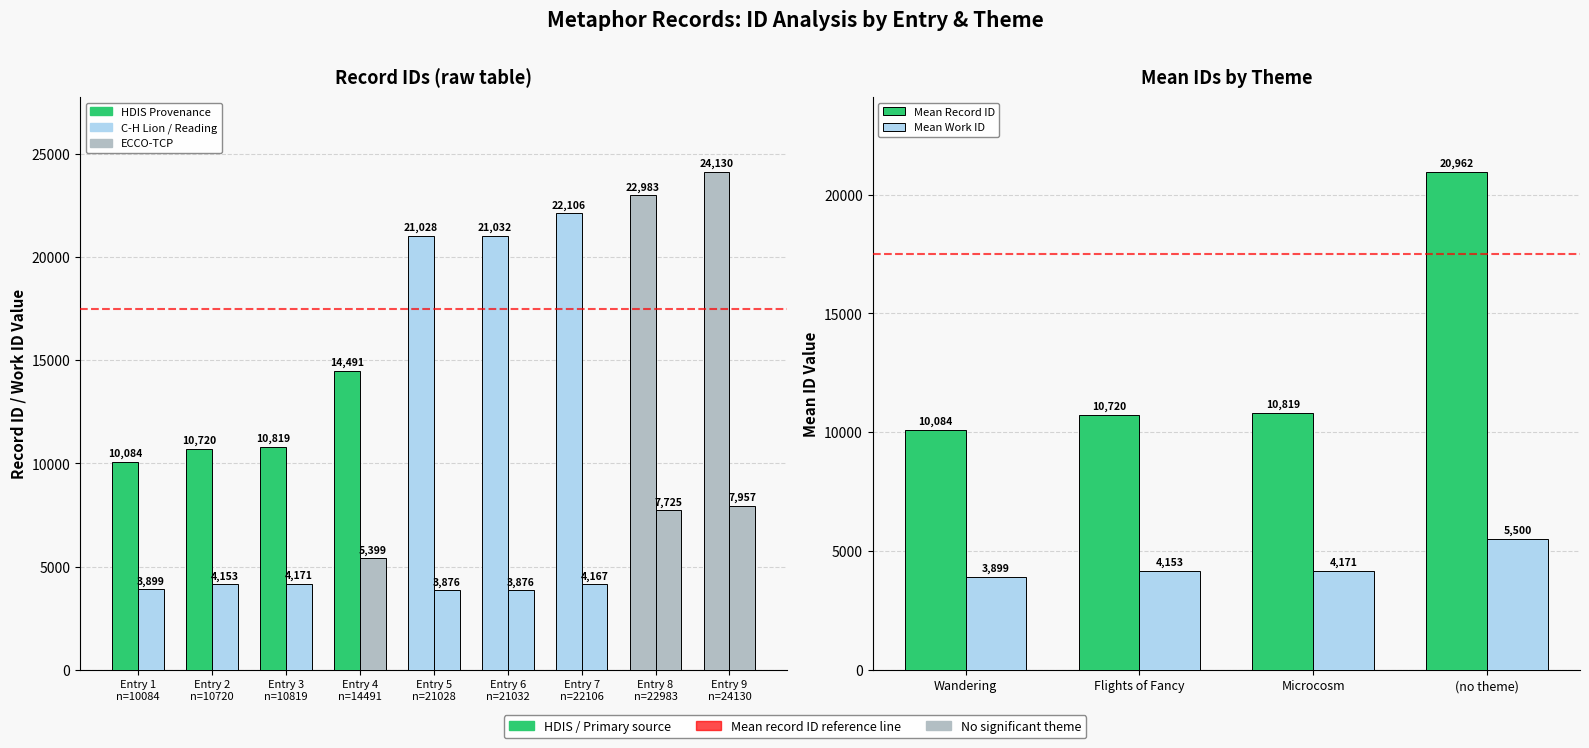

What is the value of the 8th bar from the left?

22983